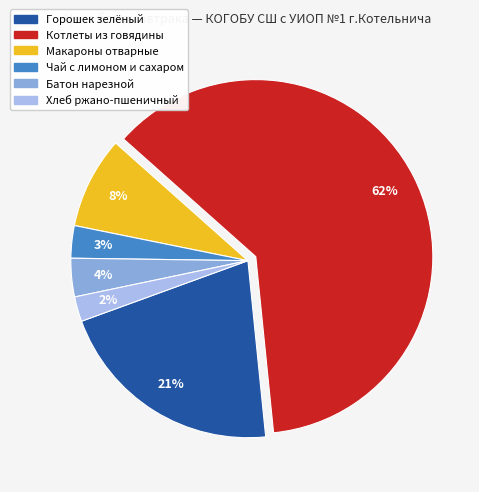

Which has a higher value, Горошек зелёный or Чай с лимоном и сахаром?

Горошек зелёный